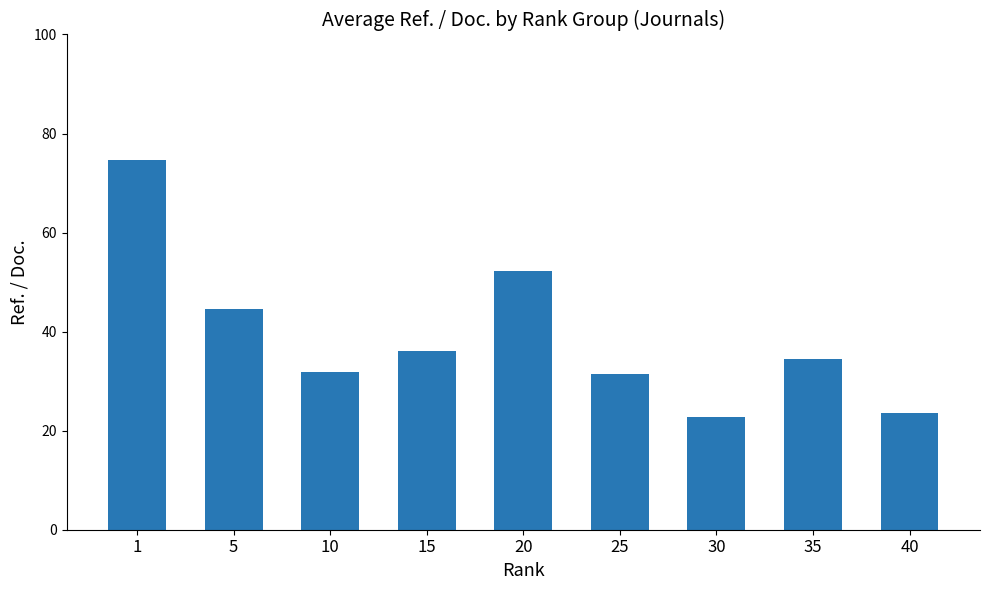

What is the value of the 1st bar from the left?

74.7